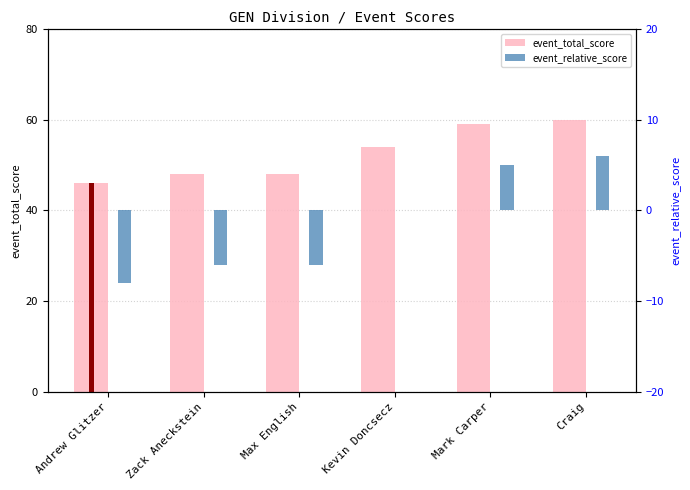

Count the number of categories in the chart.

6